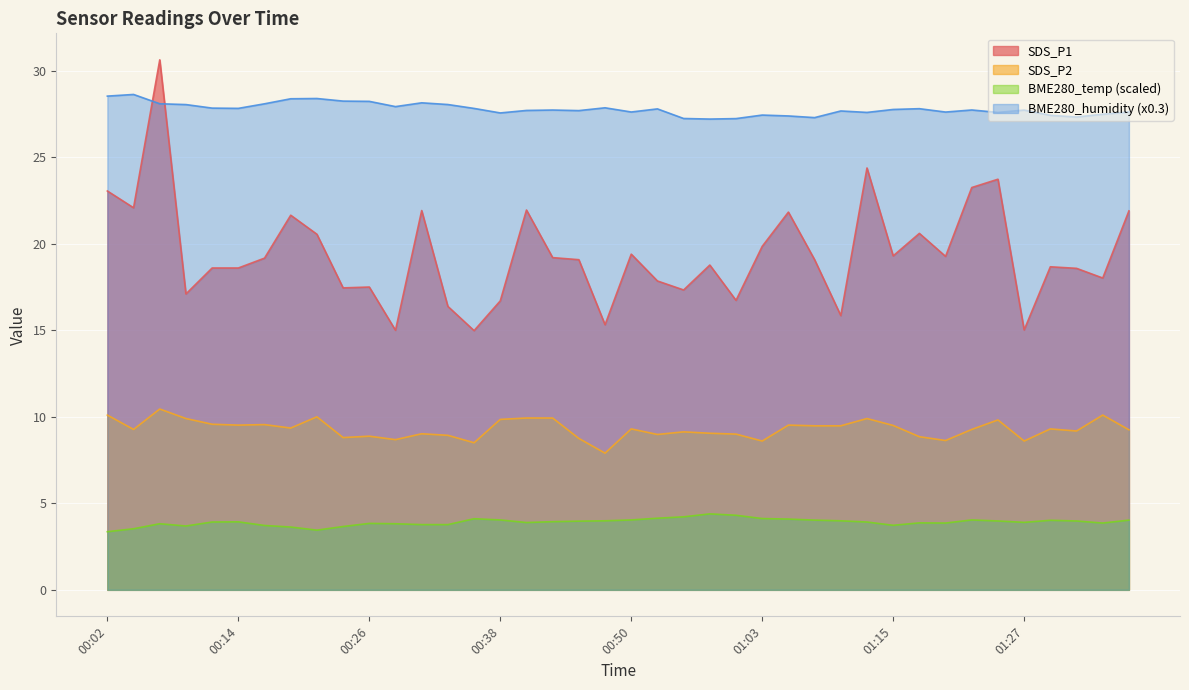

Reading right to left, what are all the values shown in this chart?

SDS_P1: 21.9	18.0	18.6	18.7	15.0	23.7	23.2	19.3	20.6	19.3	24.4	15.8	19.1	21.8	19.9	16.7	18.8	17.3	17.9	19.4	15.3	19.1	19.2	21.9	16.7	15.0	16.4	21.9	15.0	17.5	17.4	20.6	21.6	19.2	18.6	18.6	17.1	30.6	22.1	23.1
SDS_P2: 9.2	10.1	9.2	9.3	8.6	9.8	9.3	8.6	8.8	9.5	9.9	9.5	9.5	9.5	8.6	9.0	9.1	9.1	9.0	9.3	7.9	8.8	9.9	9.9	9.8	8.5	8.9	9.0	8.7	8.9	8.8	10.0	9.3	9.6	9.5	9.6	9.9	10.4	9.3	10.1
BME280_temperature: 4.0	3.9	4.0	4.0	3.9	4.0	4.0	3.9	3.9	3.7	3.9	4.0	4.0	4.1	4.1	4.3	4.4	4.2	4.1	4.0	4.0	4.0	3.9	3.9	4.0	4.1	3.8	3.8	3.8	3.8	3.7	3.5	3.6	3.7	3.9	3.9	3.7	3.8	3.5	3.4
BME280_humidity: 27.6	27.5	27.3	27.4	27.7	27.6	27.7	27.6	27.8	27.8	27.6	27.7	27.3	27.4	27.4	27.2	27.2	27.2	27.8	27.6	27.9	27.7	27.7	27.7	27.6	27.8	28.0	28.1	27.9	28.2	28.2	28.4	28.4	28.1	27.8	27.8	28.0	28.1	28.6	28.5